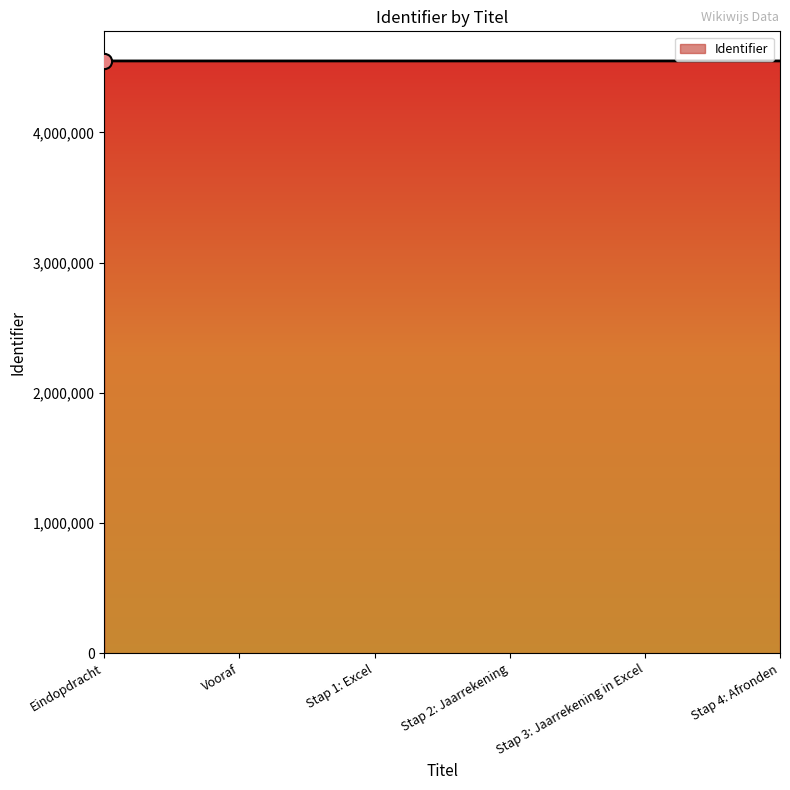

Approximately how many times larger is the value at Stap 2: Jaarrekening compared to Eindopdracht?

1.0